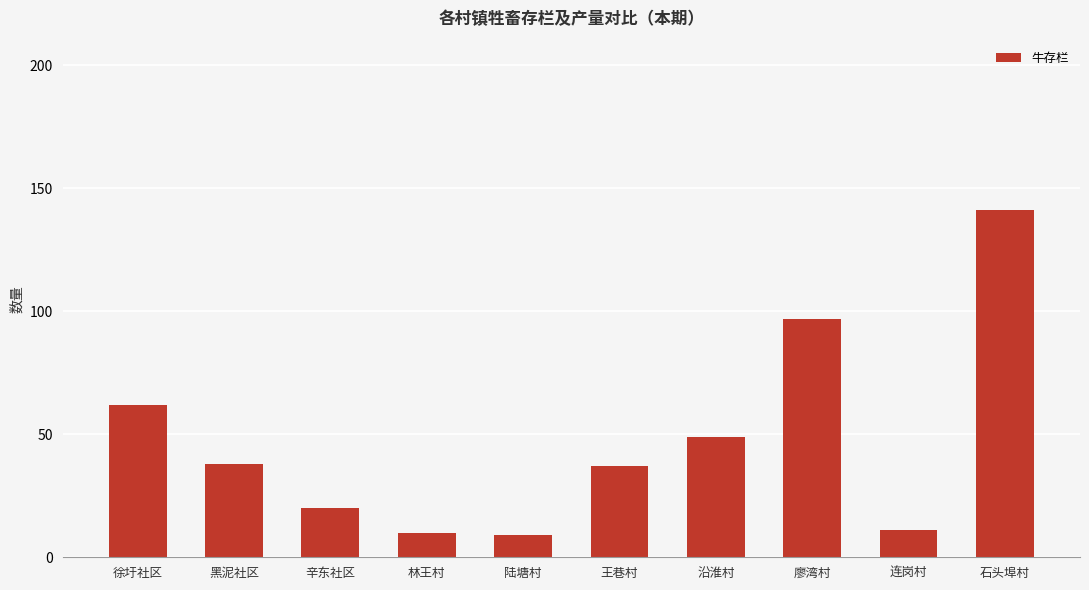

What value does the data have at 王巷村, to the nearest 10?

40